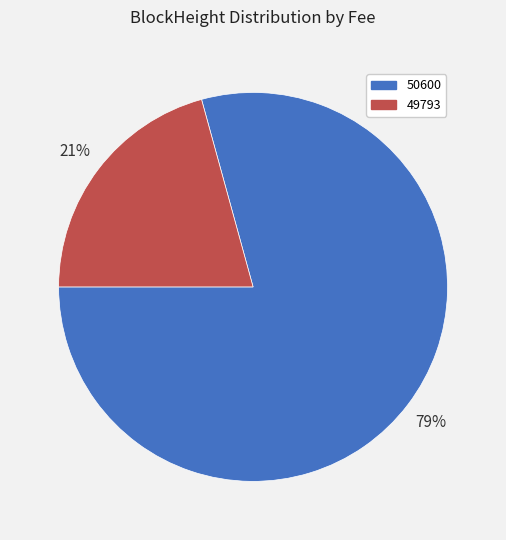

True or false: 50600 accounts for 79% of the total.

True